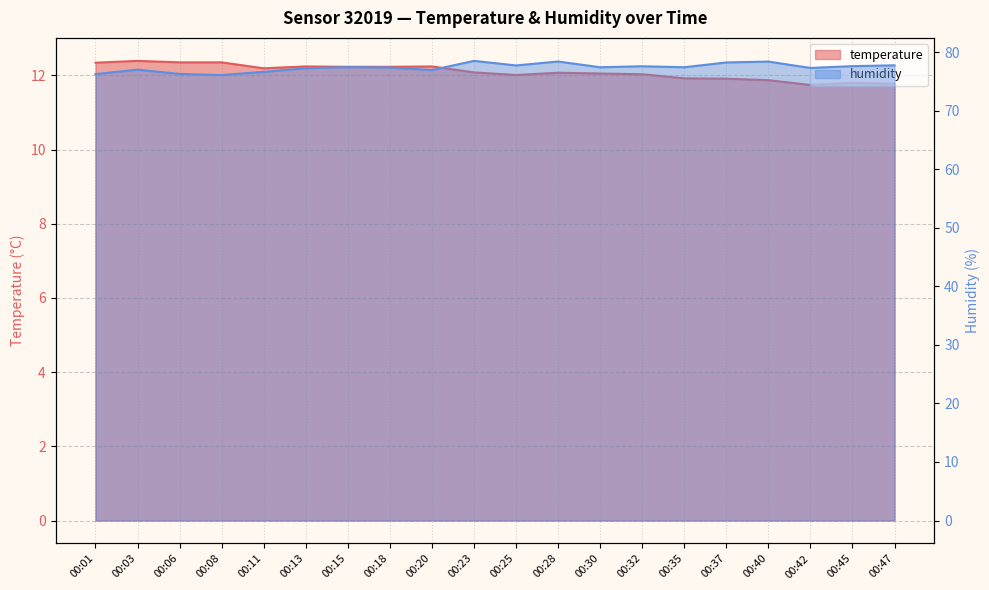

At how many categories does at least one series exceed 62?

20